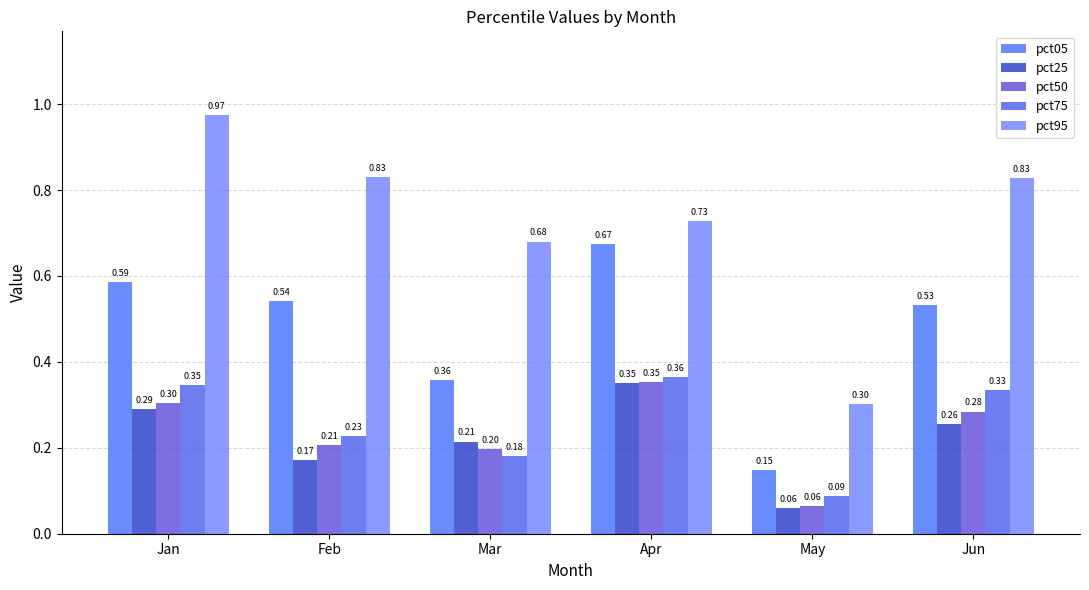

Which category has the lowest value in the pct95 series?

May